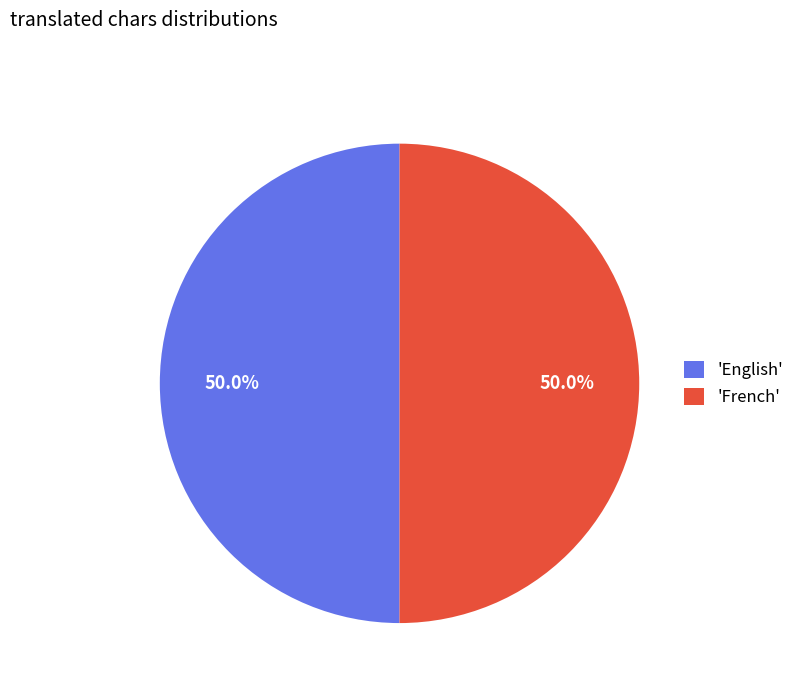

What is the ratio of the value at 'English' to the value at 'French'?

1.0